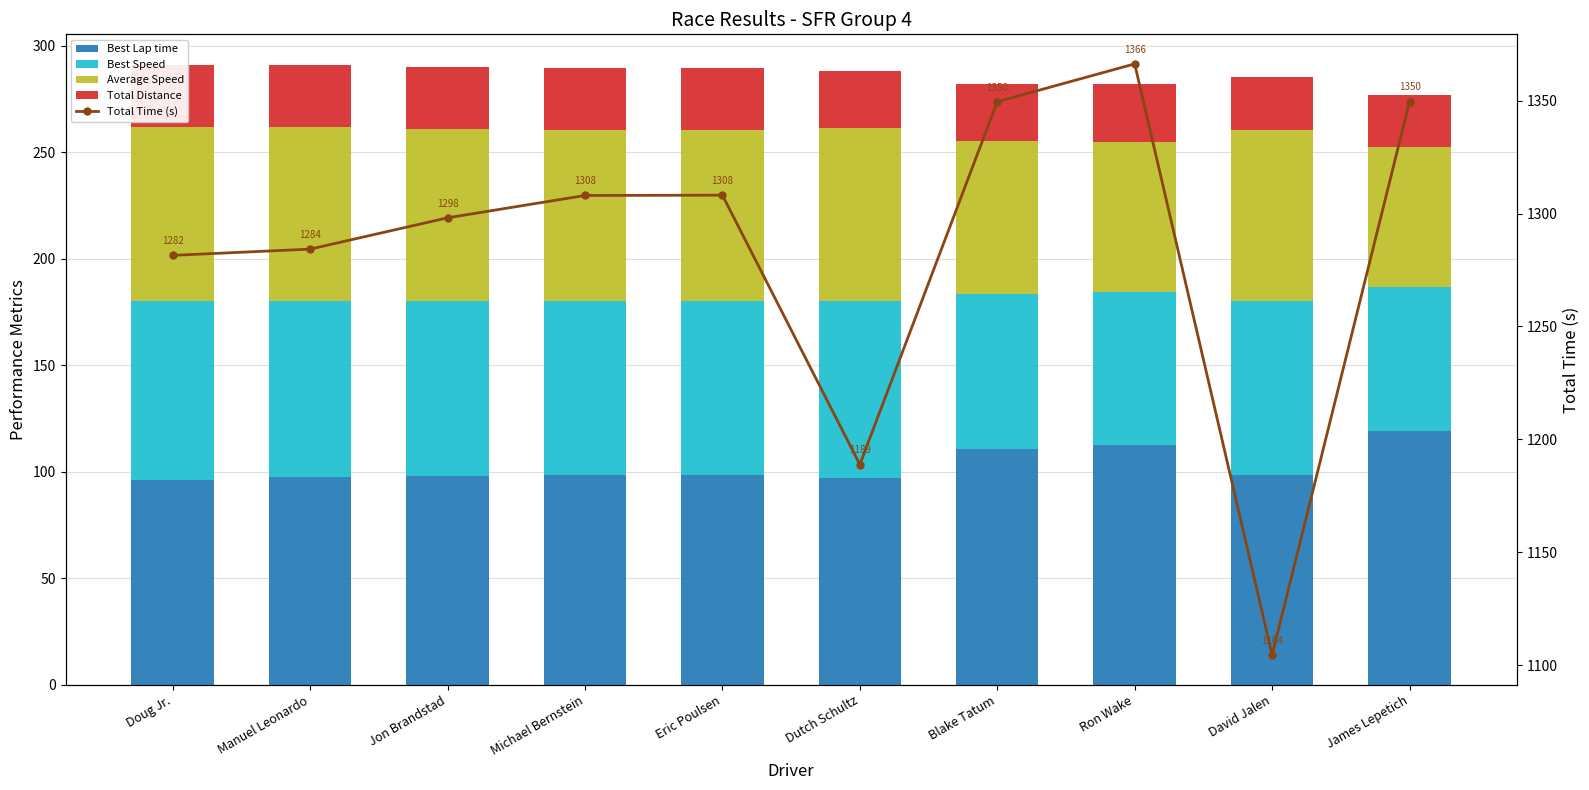

What is the value of the Total Distance bar at the 3rd from the left?

29.1